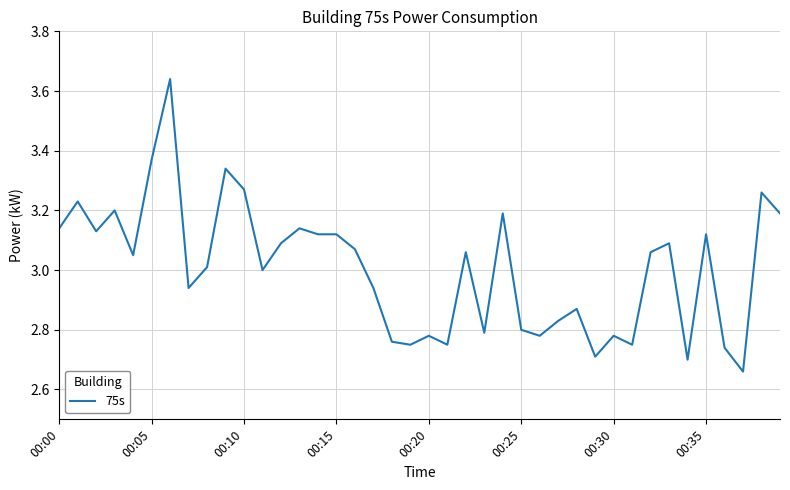

What is the difference between the maximum and minimum values?

1.0